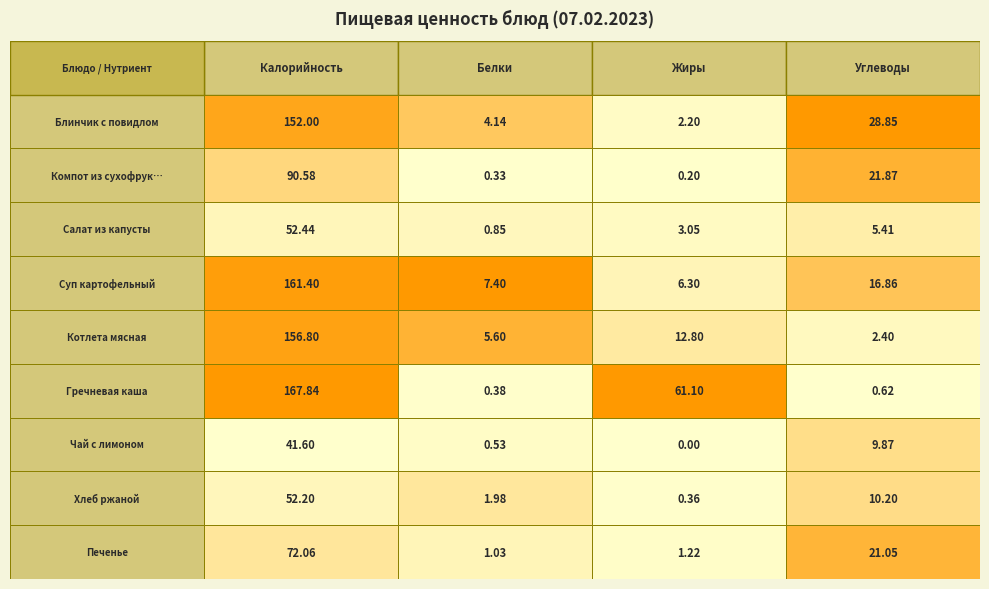

List the labels in order of Калорийность value, smallest first.

Чай с лимоном, Хлеб ржаной, Салат из капусты, Печенье, Компот из сухофруктов, Блинчик с повидлом, Котлета мясная, Суп картофельный, Гречневая каша